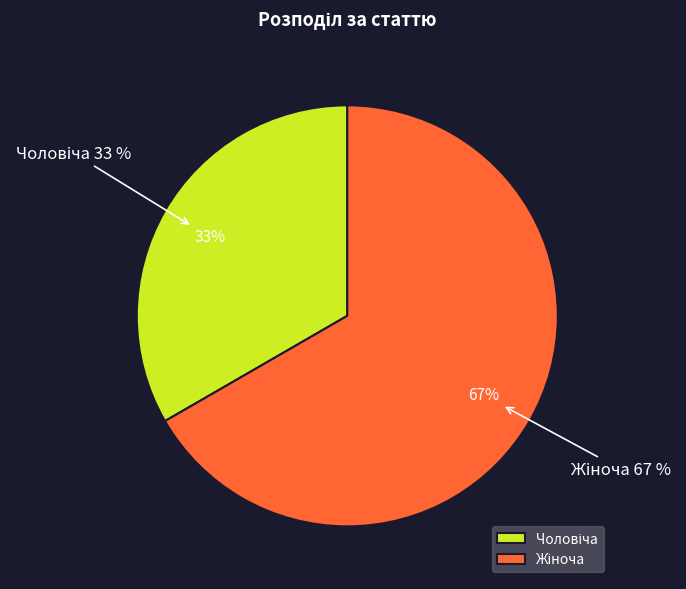

Which has a higher value, Жіноча or Чоловіча?

Жіноча